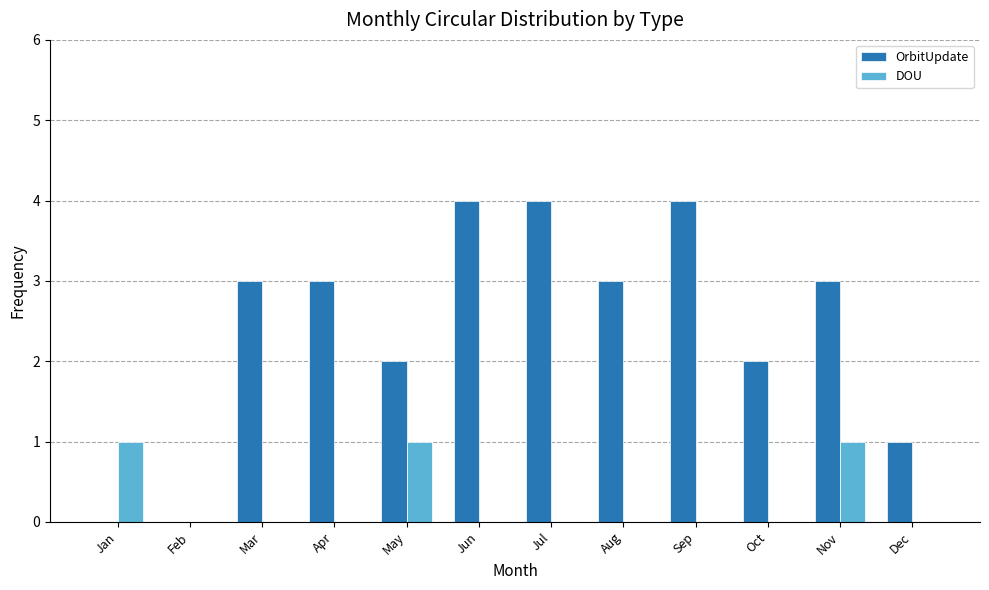

How many categories are shown in the chart?

12